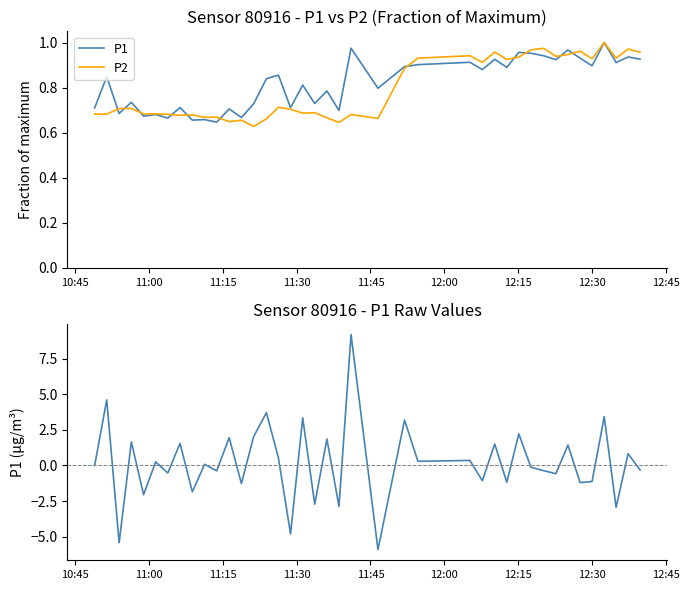

What is the sum of all P1 values?

32.7